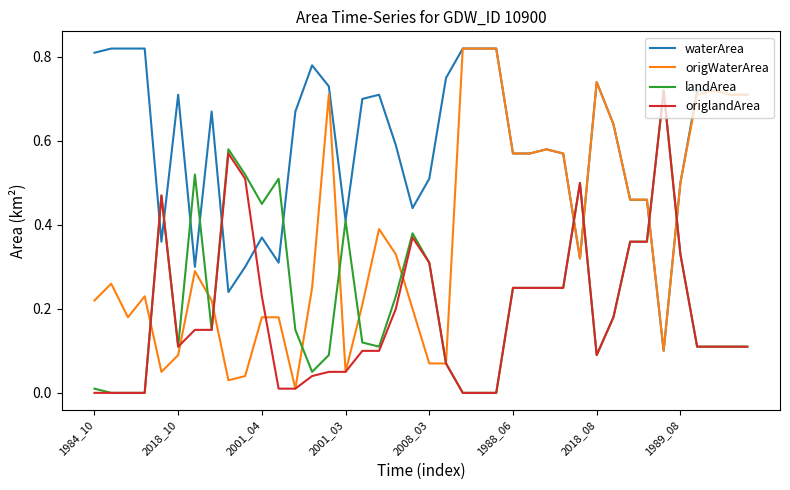

Which series has the largest total across all categories?

waterArea